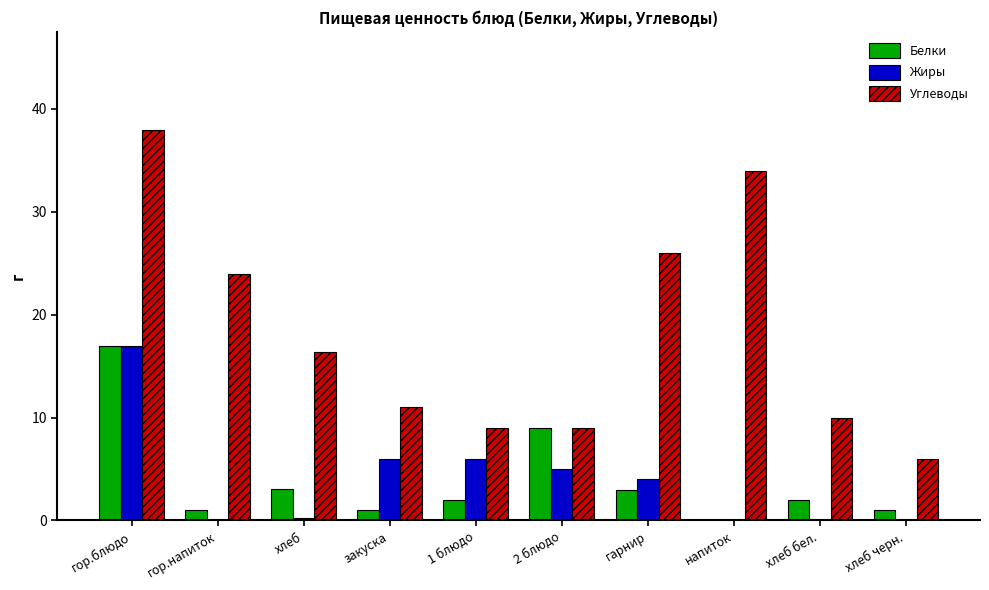

What is the sum of all Жиры values?

38.3